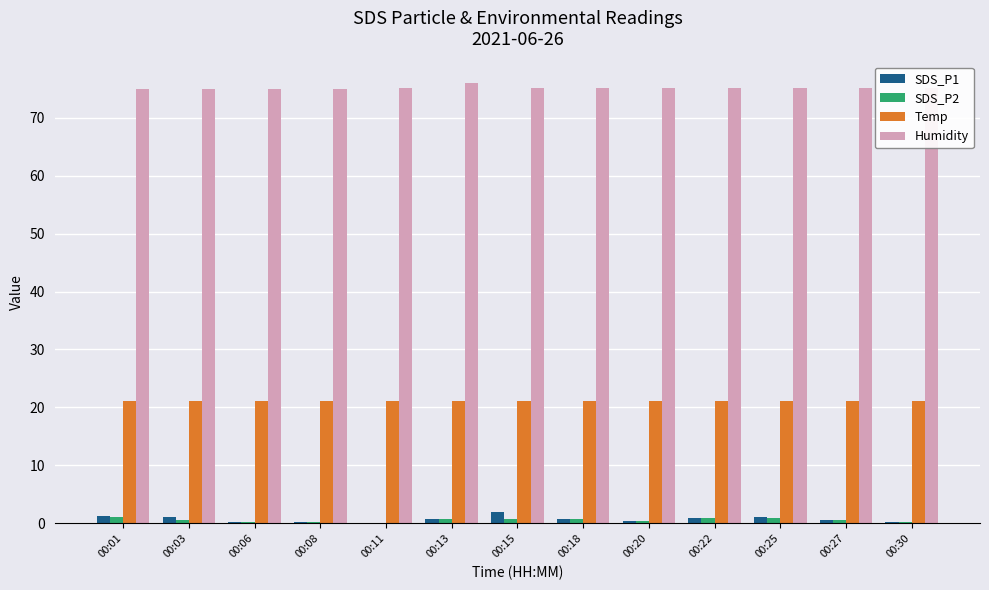

Is the value of Humidity at 00:03 greater than the value of SDS_P2 at 00:01?

Yes